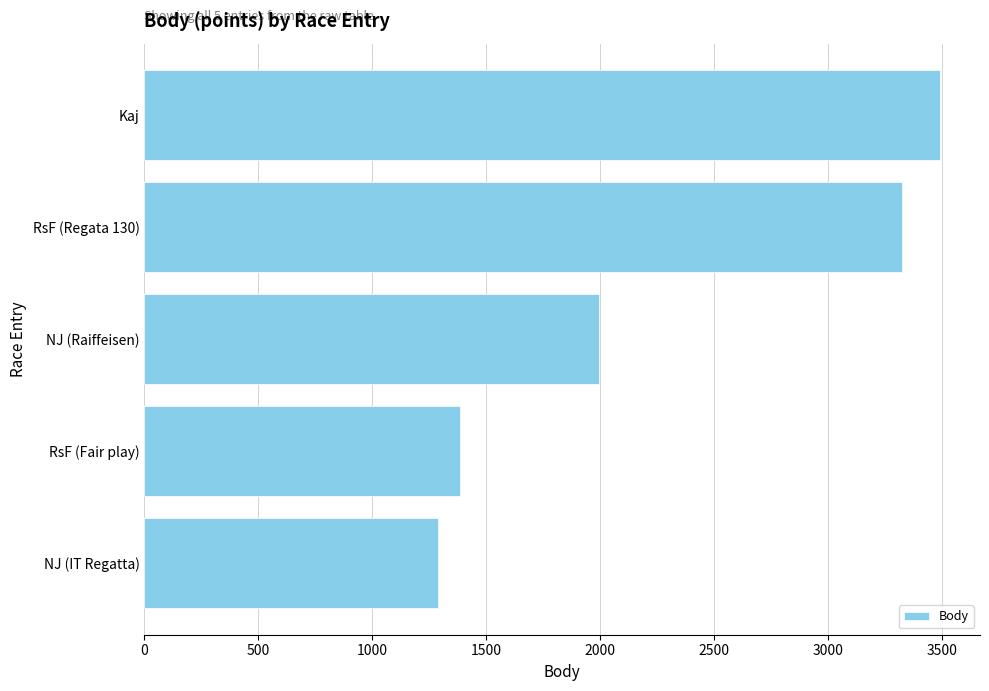

What is the smallest value displayed?

1291